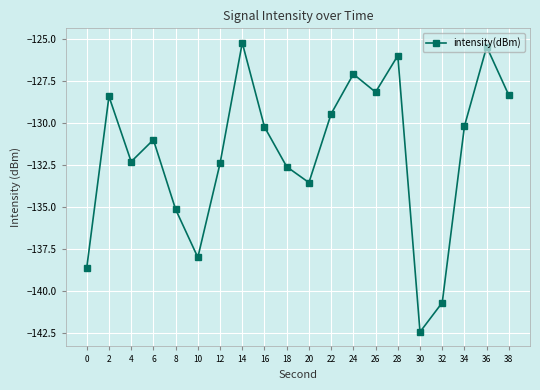

What is the change in value from 24 to 30?

-15.4